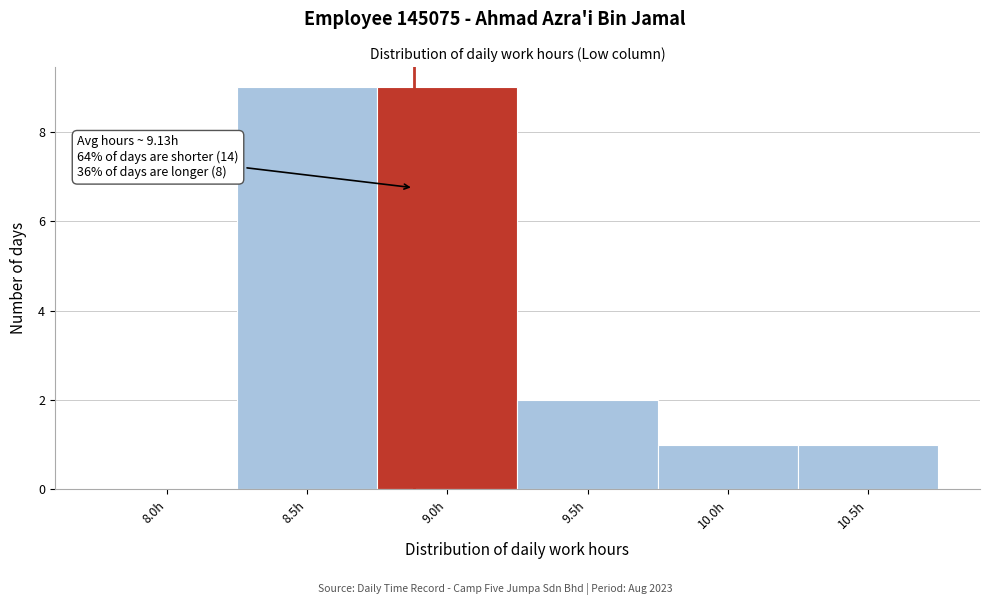

Reading left to right, what are all the values shown in this chart?

8.0h=0	8.5h=9	9.0h=9	9.5h=2	10.0h=1	10.5h=1